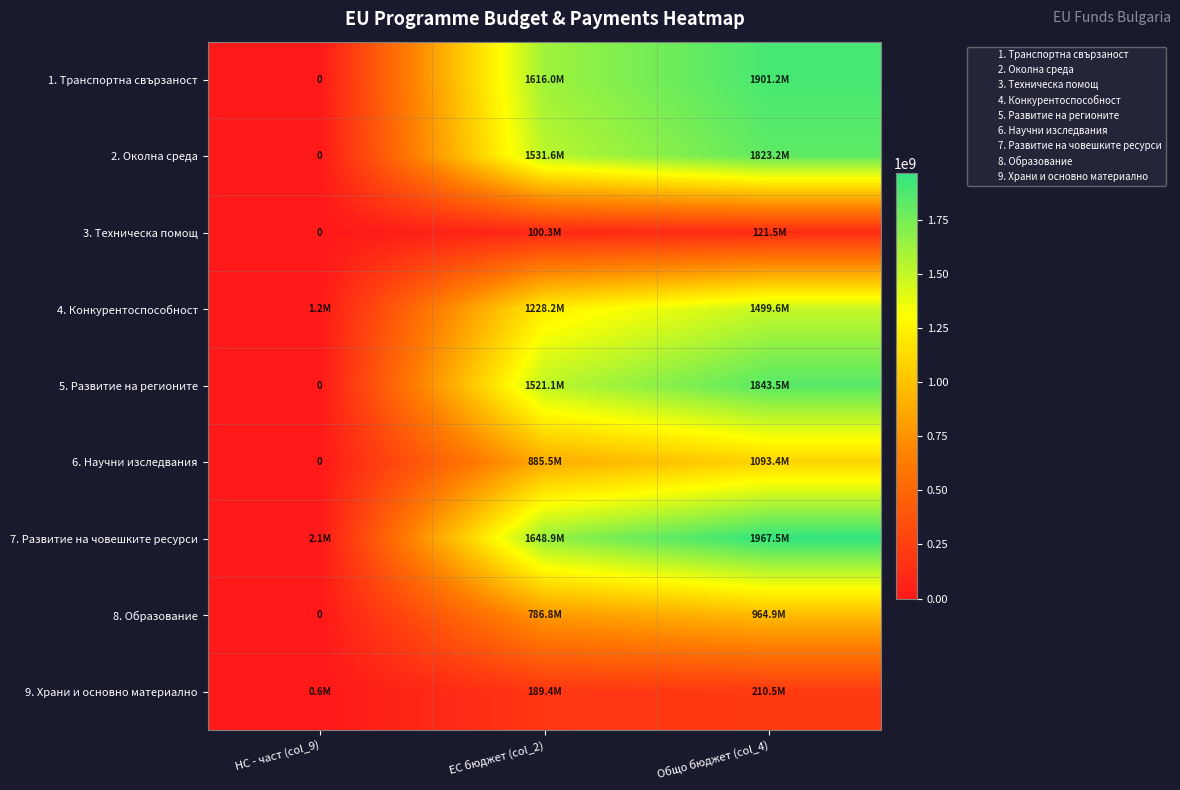

Between НС - част (col_9) and Общо бюджет (col_4), which series saw the biggest shift?

7. Развитие на човешките ресурси